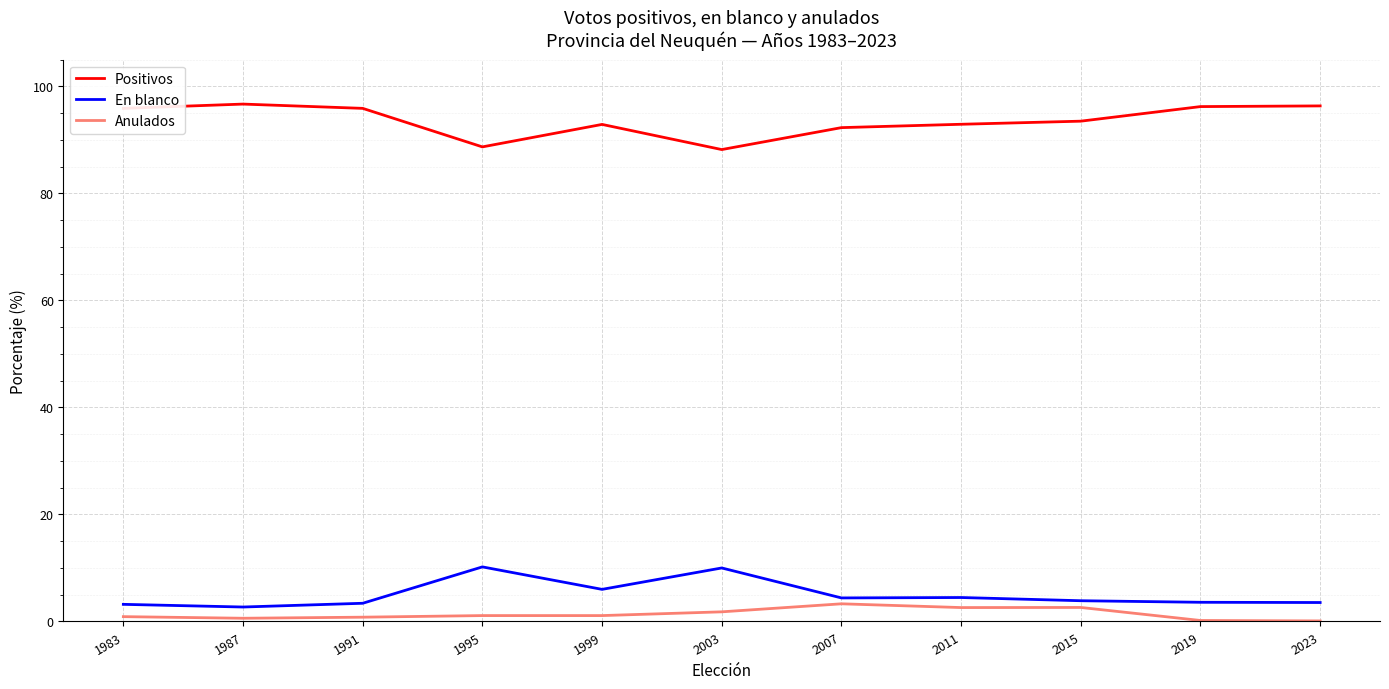

At how many categories does at least one series exceed 32?

11